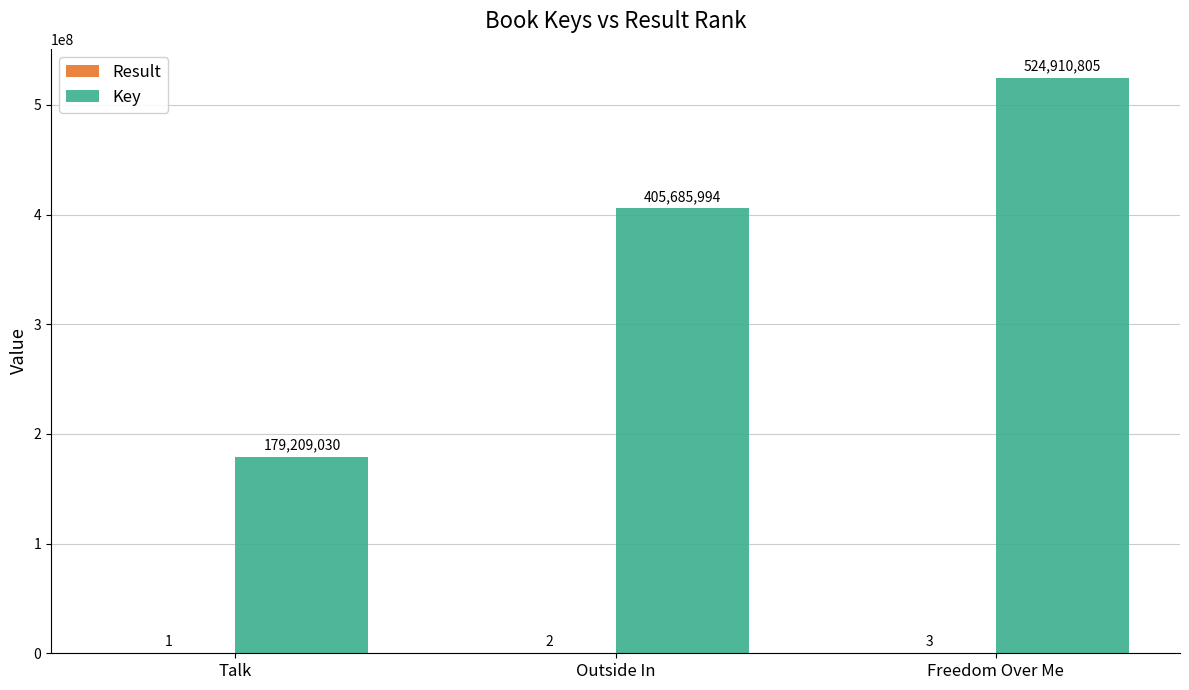

True or false: Key has a value of 319253041 at Talk.

False